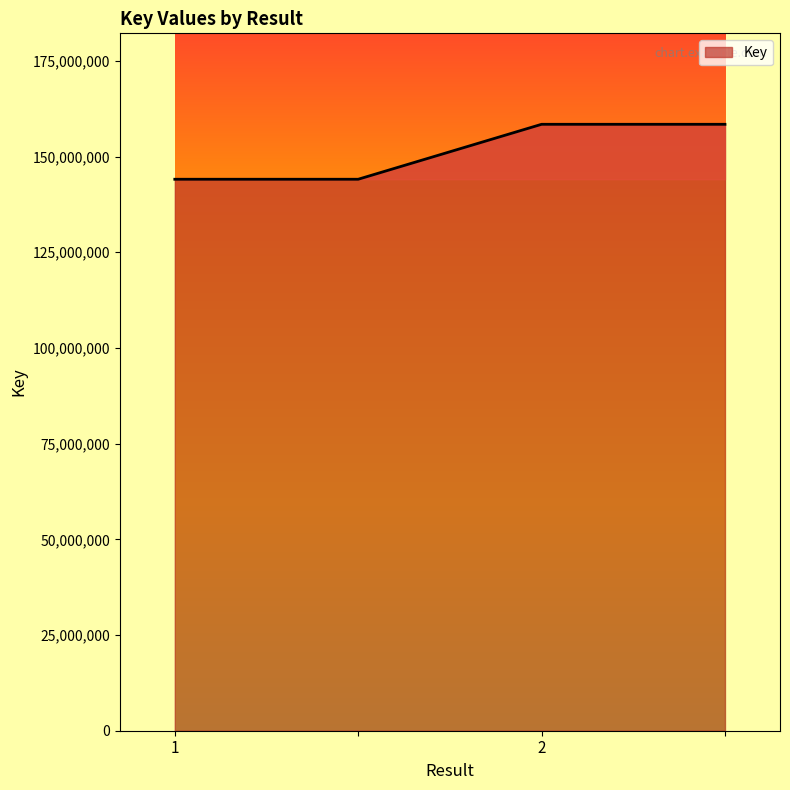

What is the sum of all values?

605038954